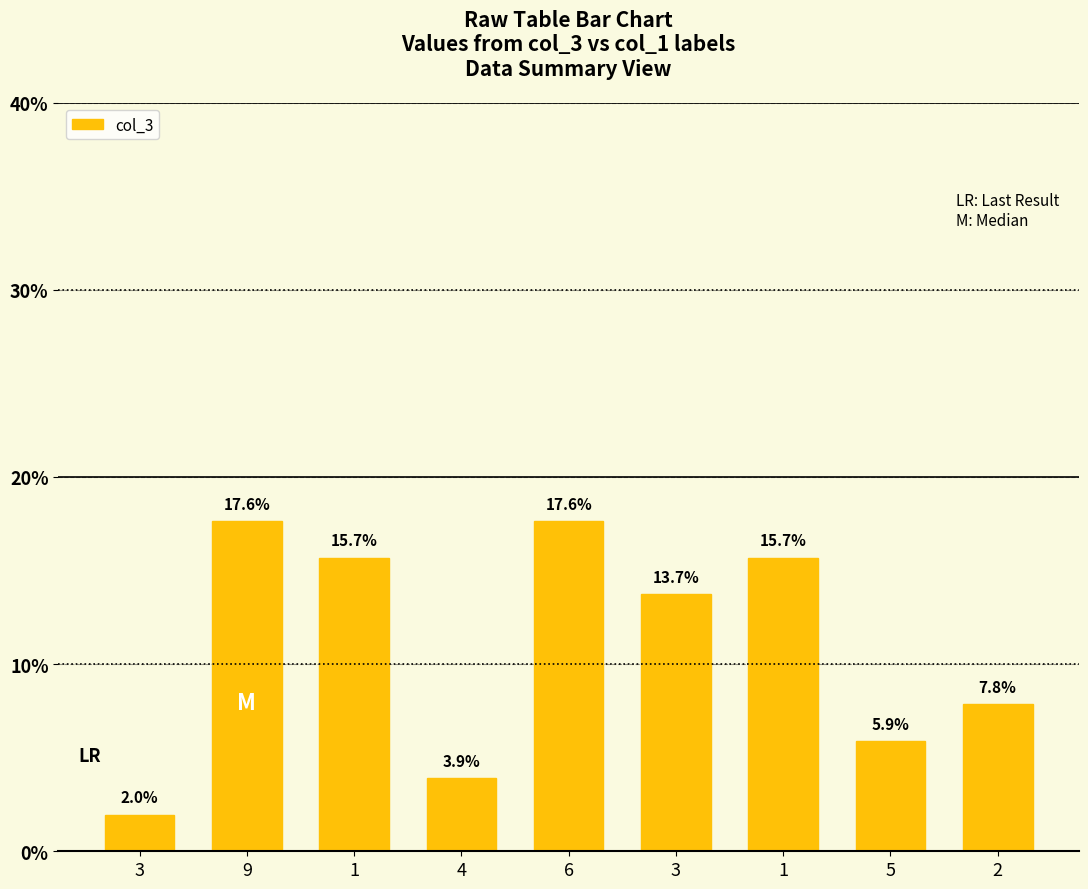

What is the label of the 4th bar from the right?

3